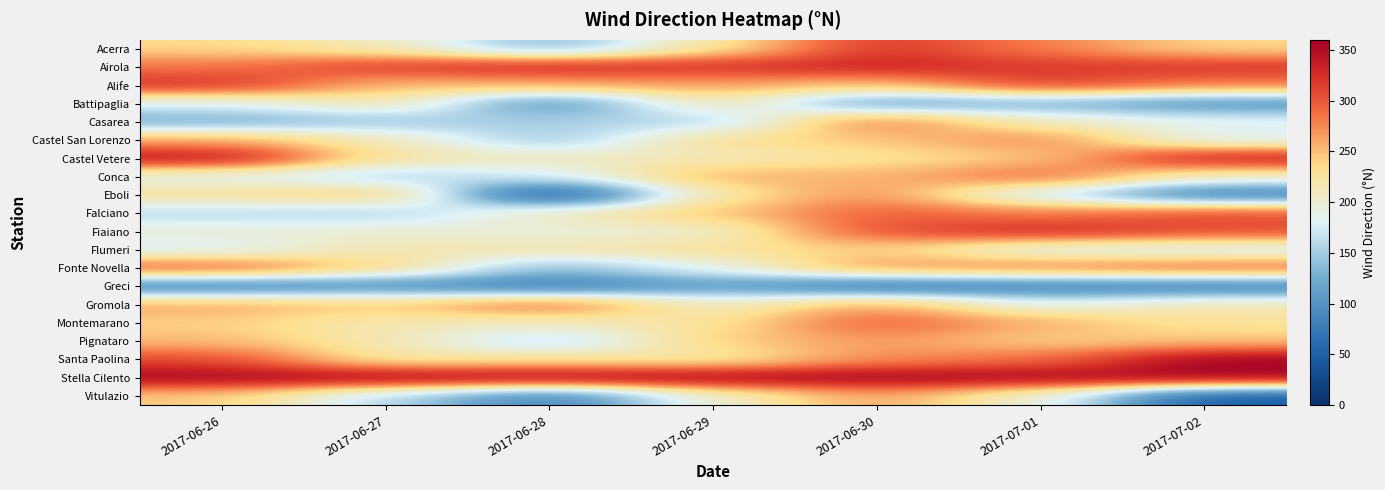

At how many categories does at least one series exceed 333?

7